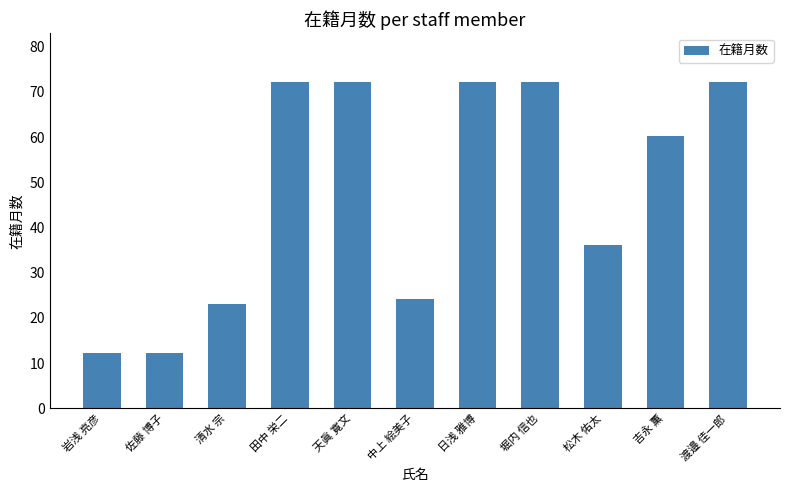

What is the difference between the maximum and second lowest values?

60